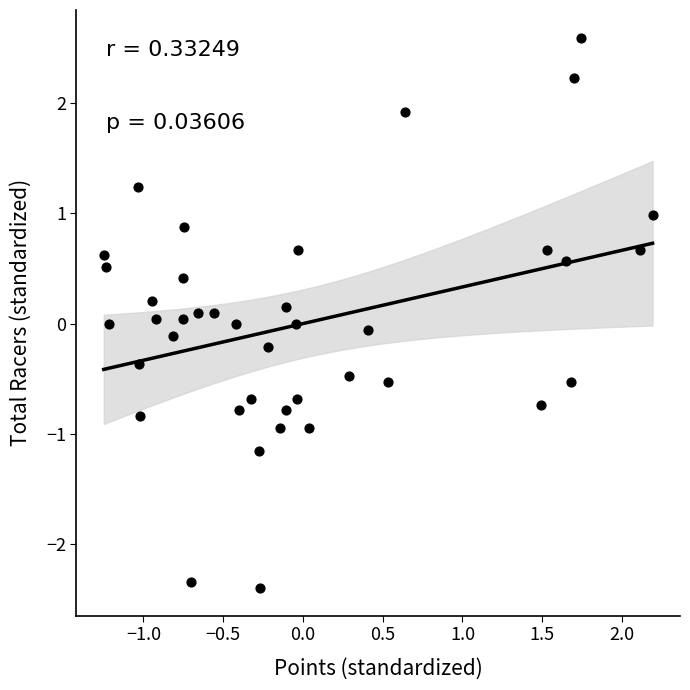

What is the range of X values (max minus min)?

3.4